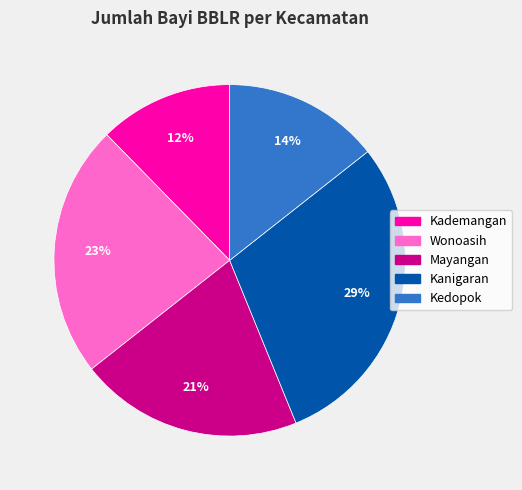

Rank the categories by value from lowest to highest.

Kademangan, Kedopok, Mayangan, Wonoasih, Kanigaran